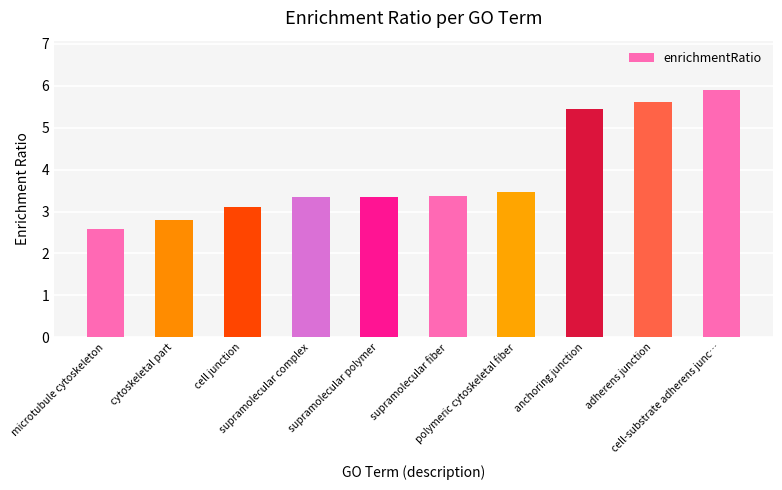

The value at supramolecular fiber is 4.7. True or false?

False